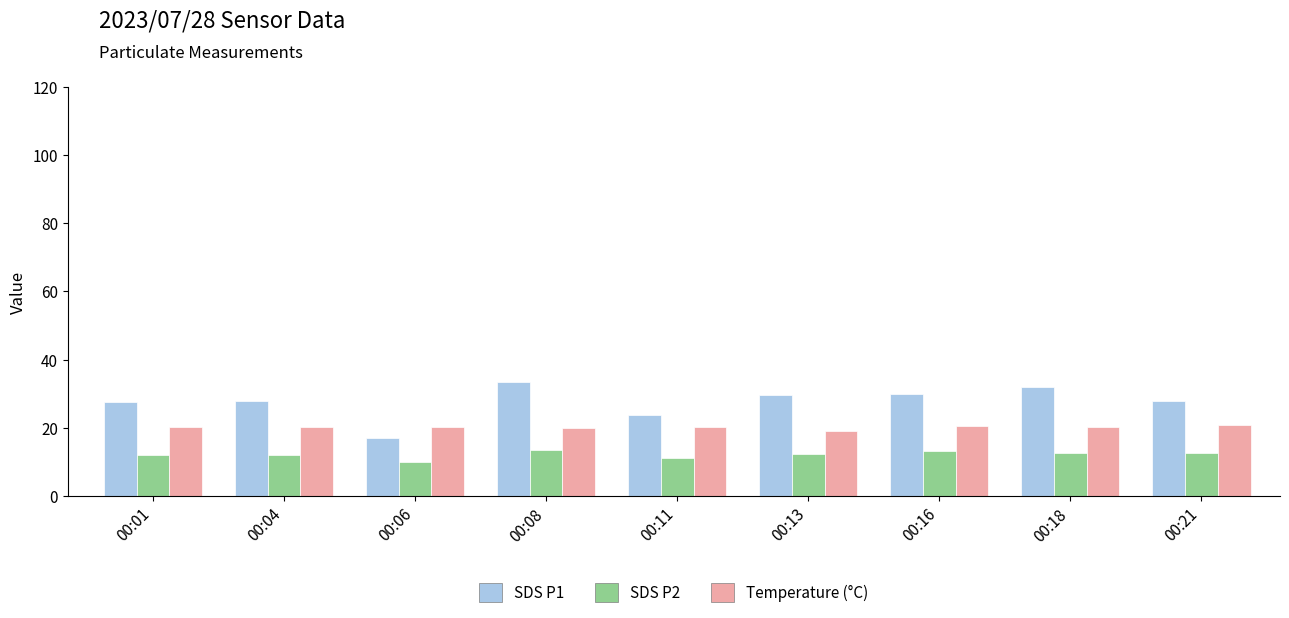

How many data points does each series have?

9